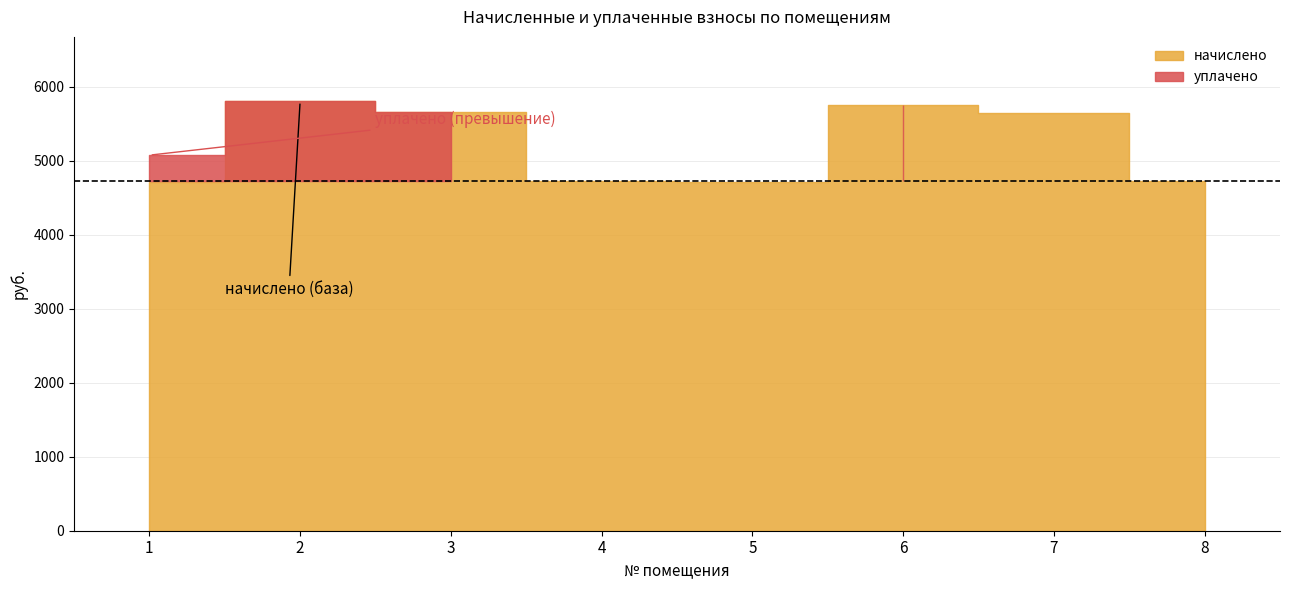

Which has a higher value, 4 or 1?

4